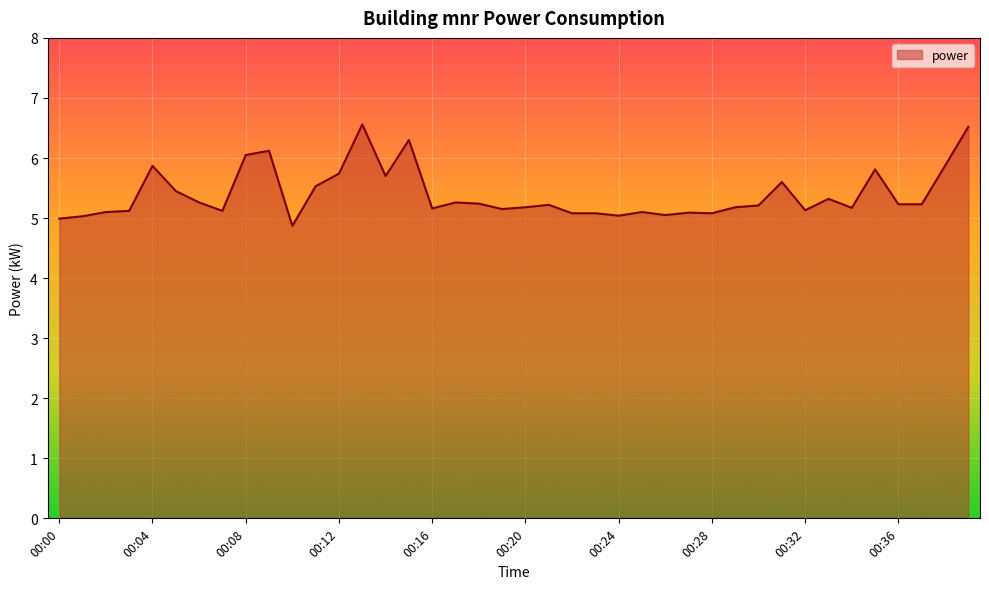

What is the maximum value shown in the chart?

6.6